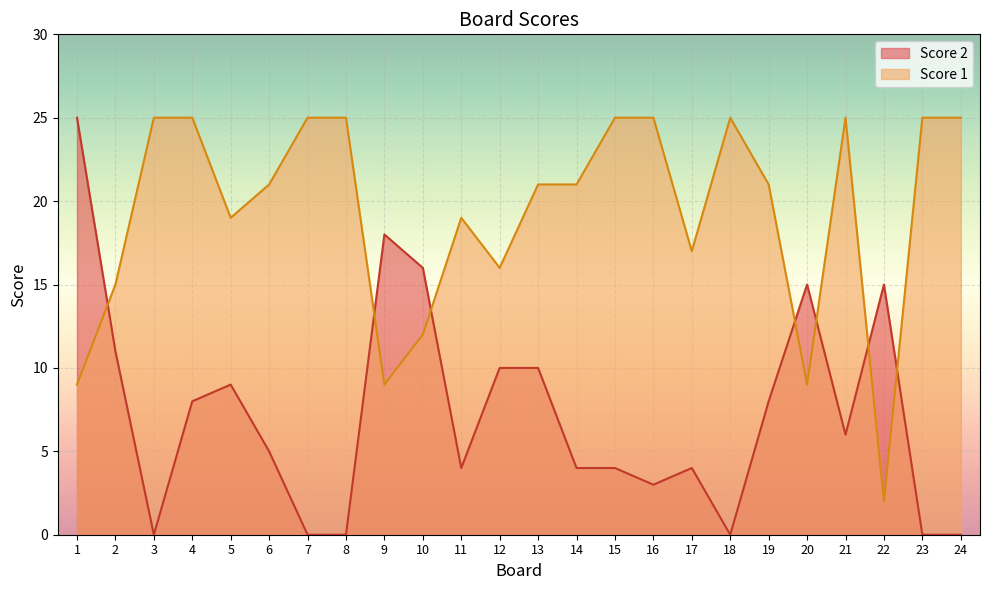

The Score 1 series shows 12 at 10. True or false?

True